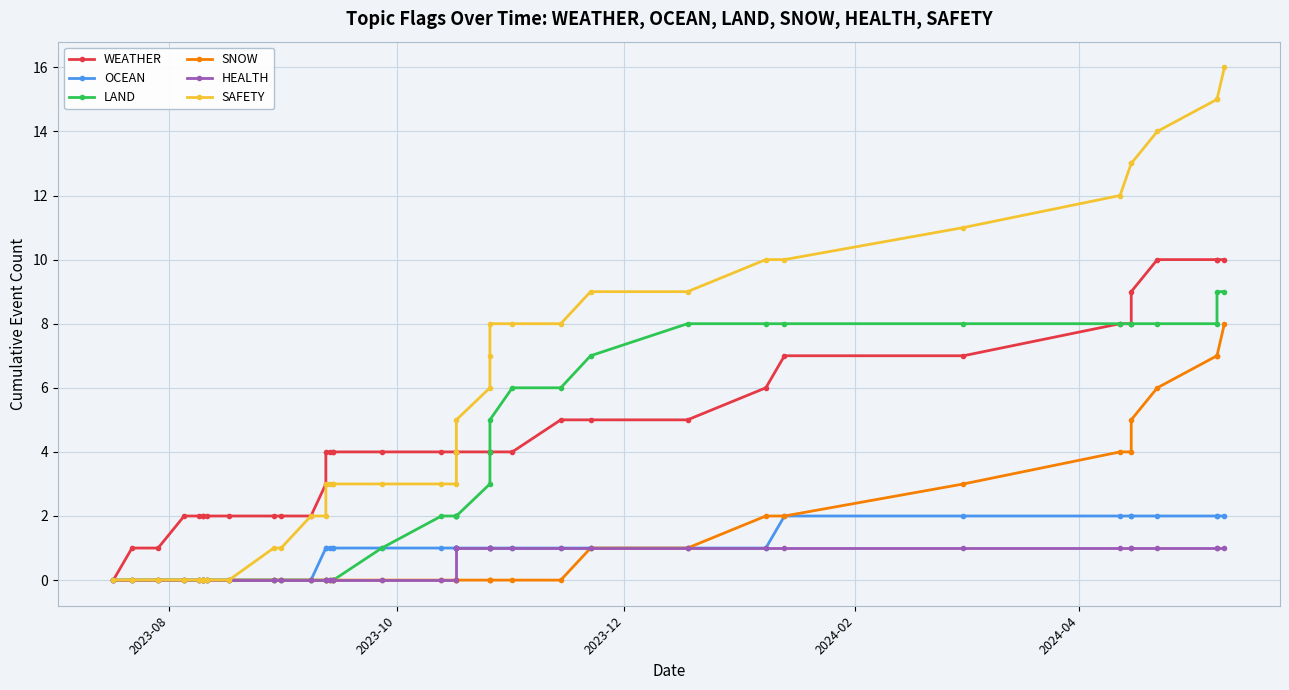

What is the sum of all LAND values?

132